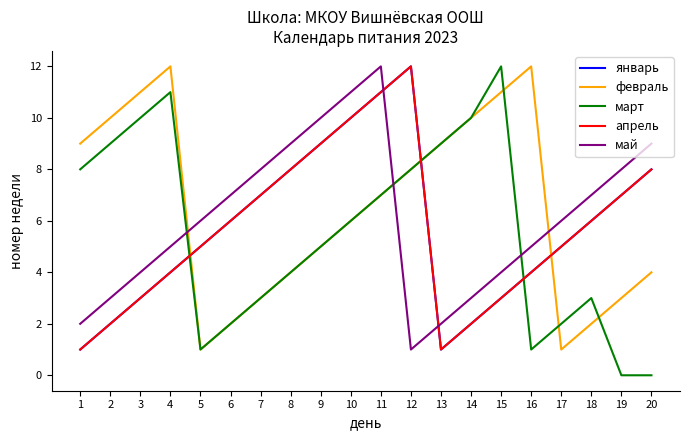

What is the greatest value displayed?

12